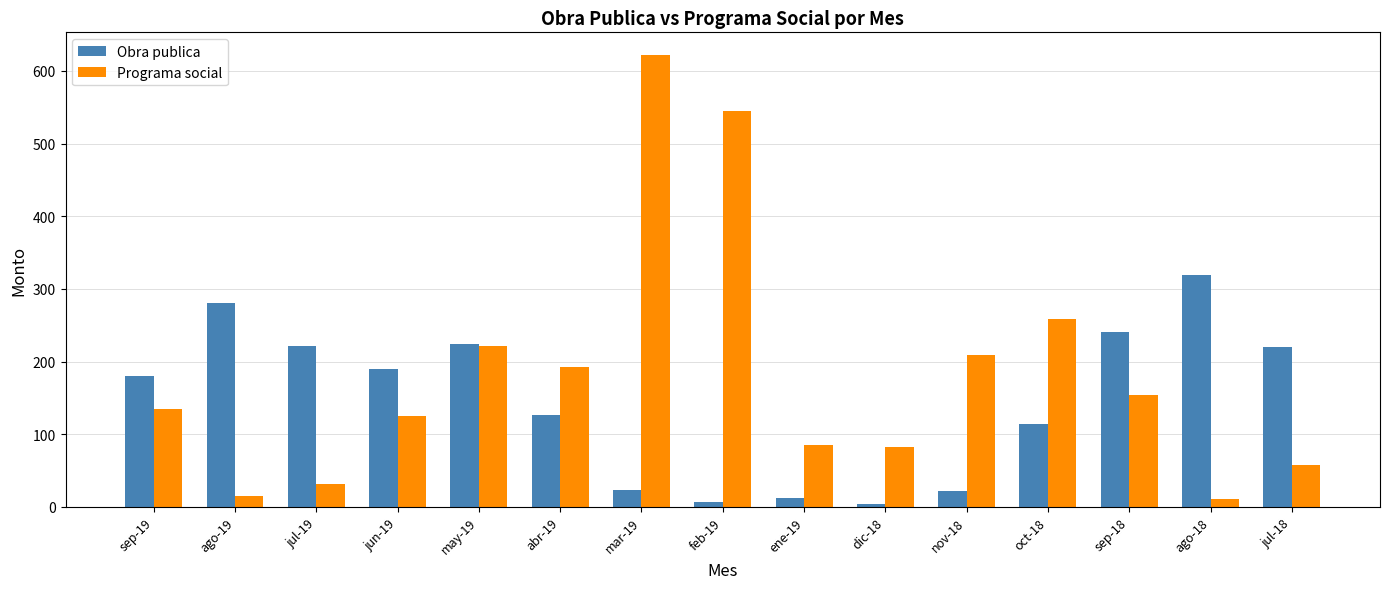

What is the value of the Obra publica bar at the 2nd from the left?

281